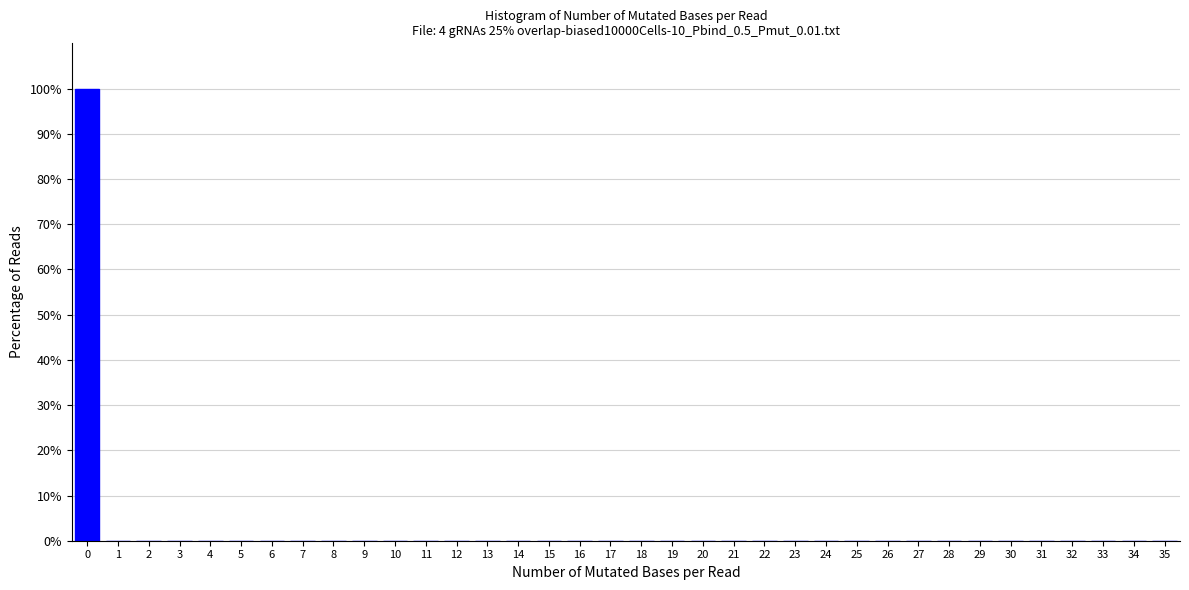

What is the height of the bar covering -0.5 to 0.5 on the x-axis? The values are not printed on the chart, so give them approximately, as read against the axis.

100